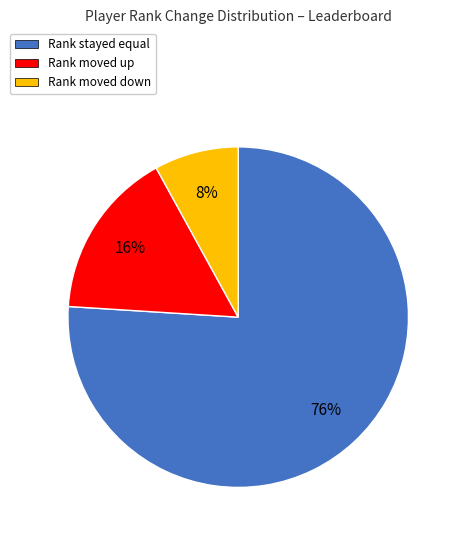

To the nearest percent, what is the average slice percentage?

33%